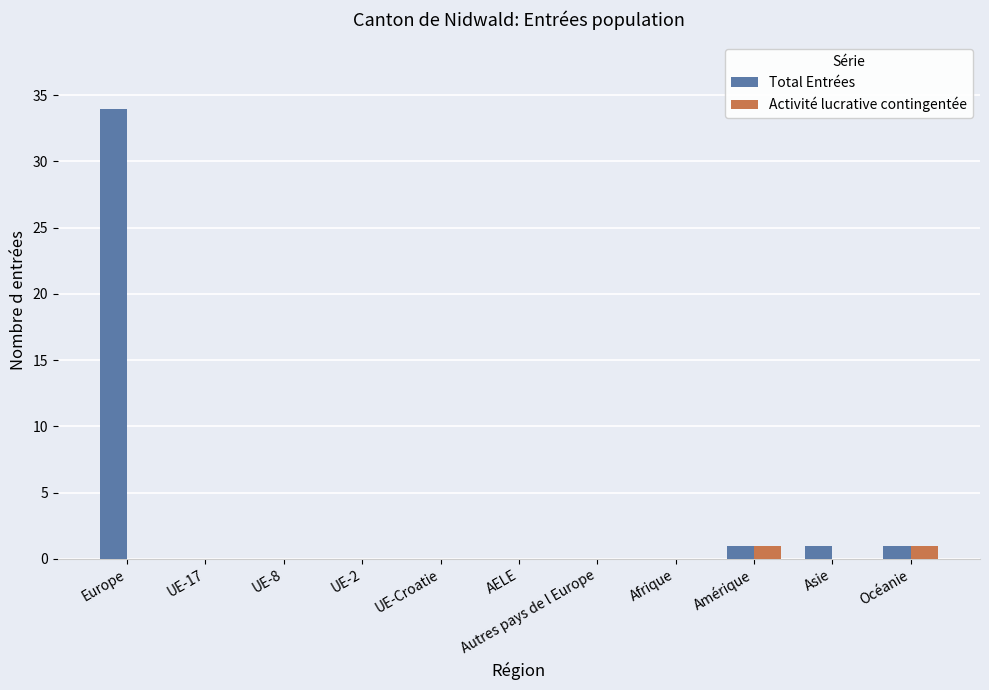

Which series has the largest total across all categories?

Total Entrées